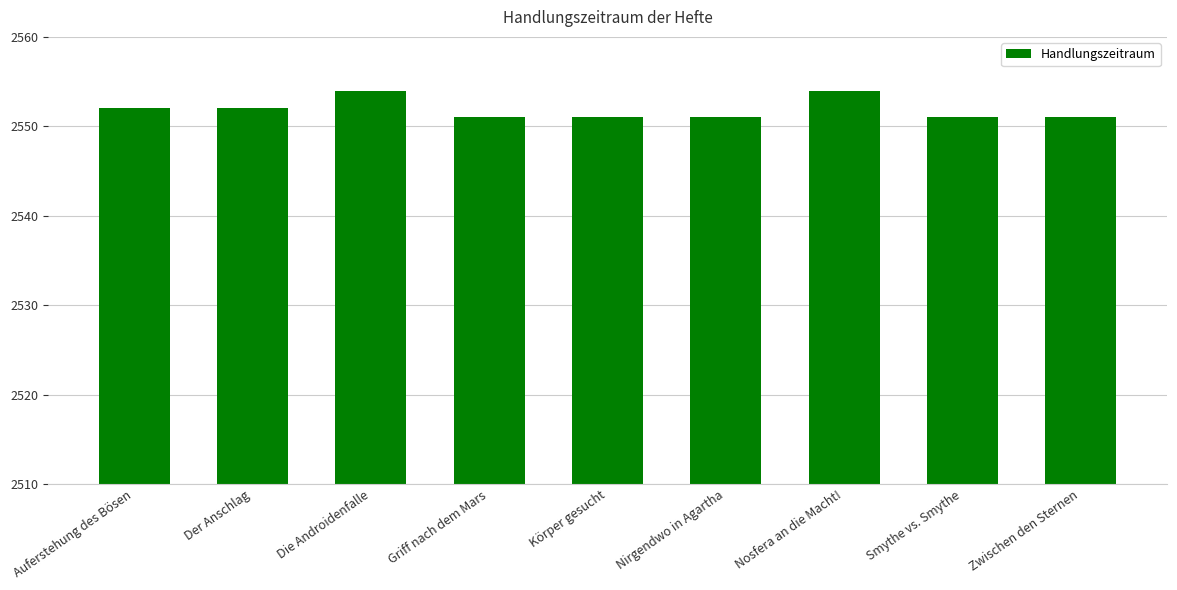

The value at Körper gesucht is 2551. True or false?

True